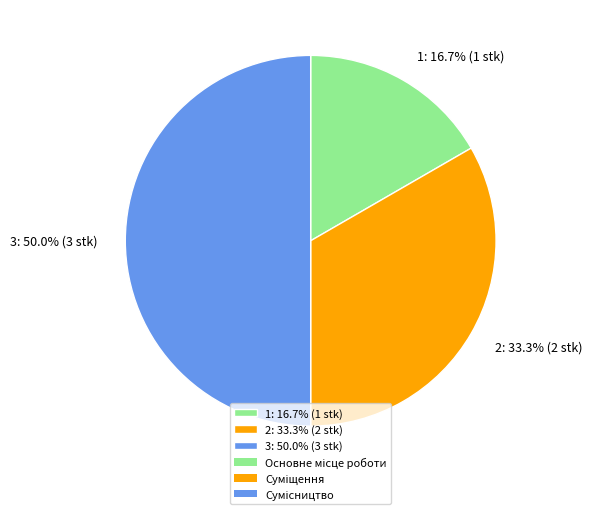

Is 1: 16.7% (1 stk) the majority of the pie?

No